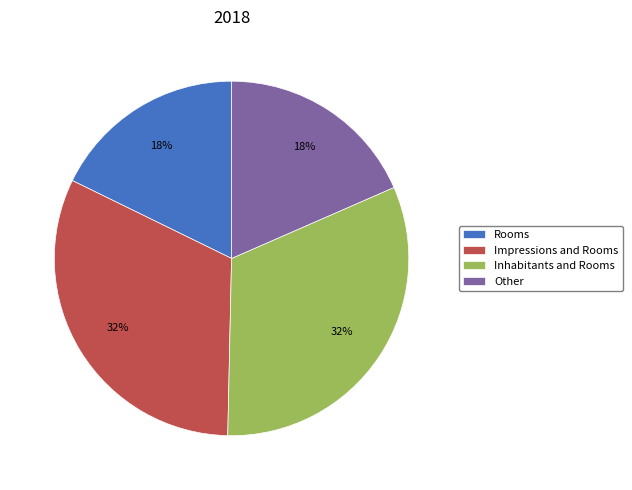

To the nearest percent, what is the difference between the Impressions and Rooms and Rooms slice percentages?

14%